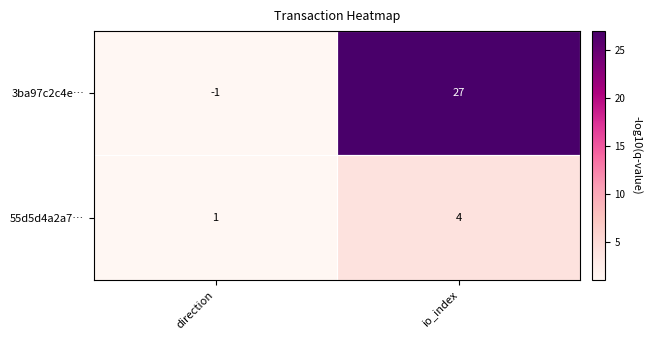

The value of 3ba97c2c4e… at direction is -2. True or false?

False